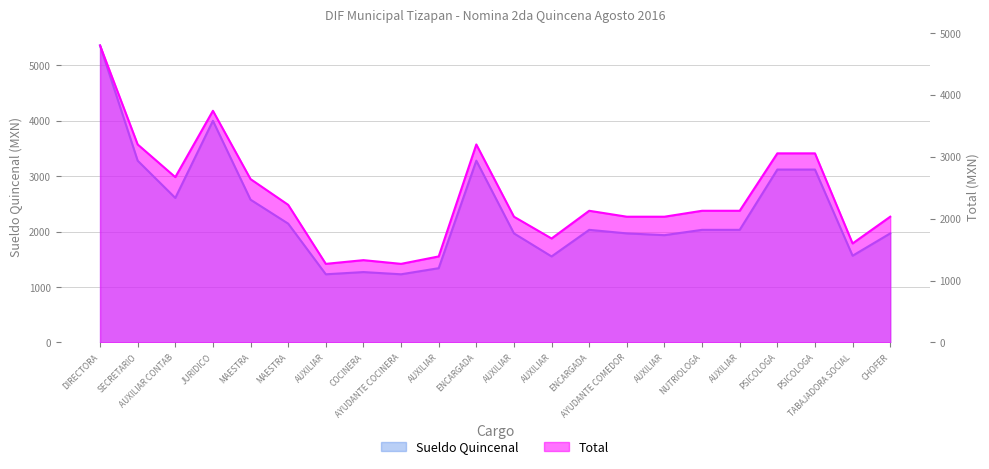

Is it true that Sueldo Quincenal equals 1711.6 at AYUDANTE COCINERA?

False